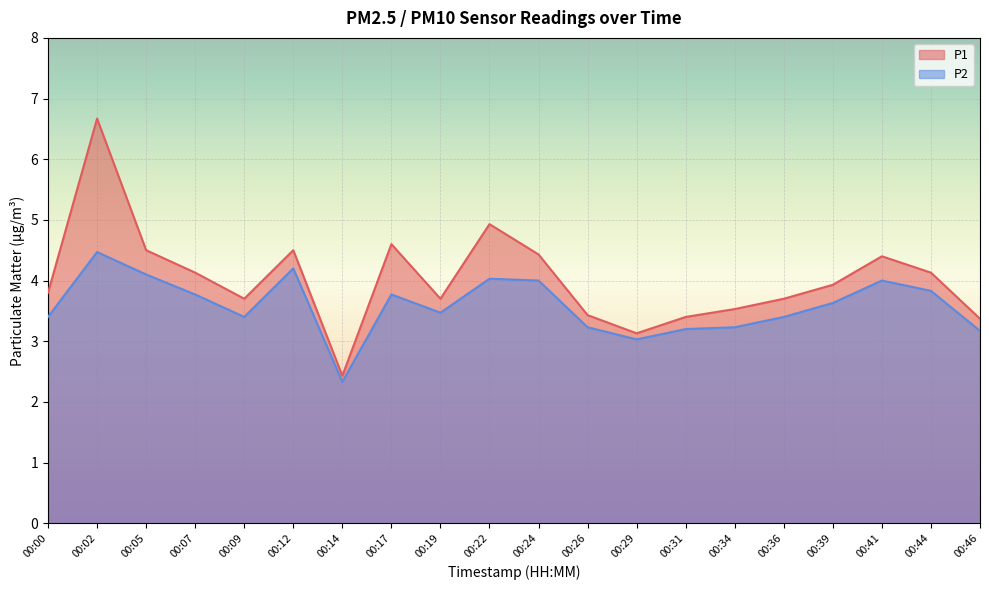

Where is P1 nearest to the value 4?

00:39